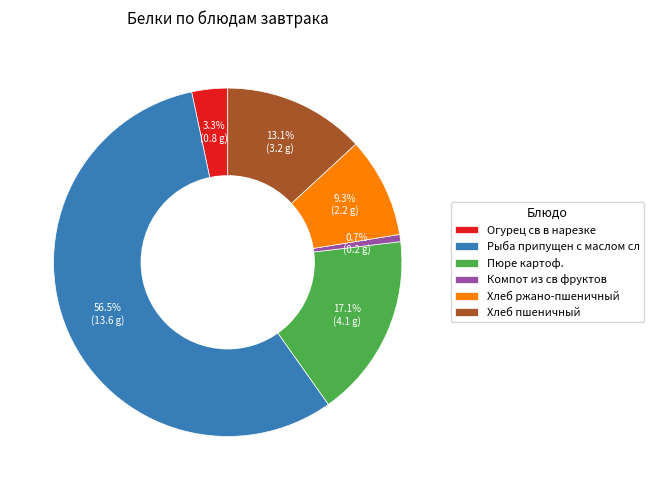

How many slices are in this pie chart?

6